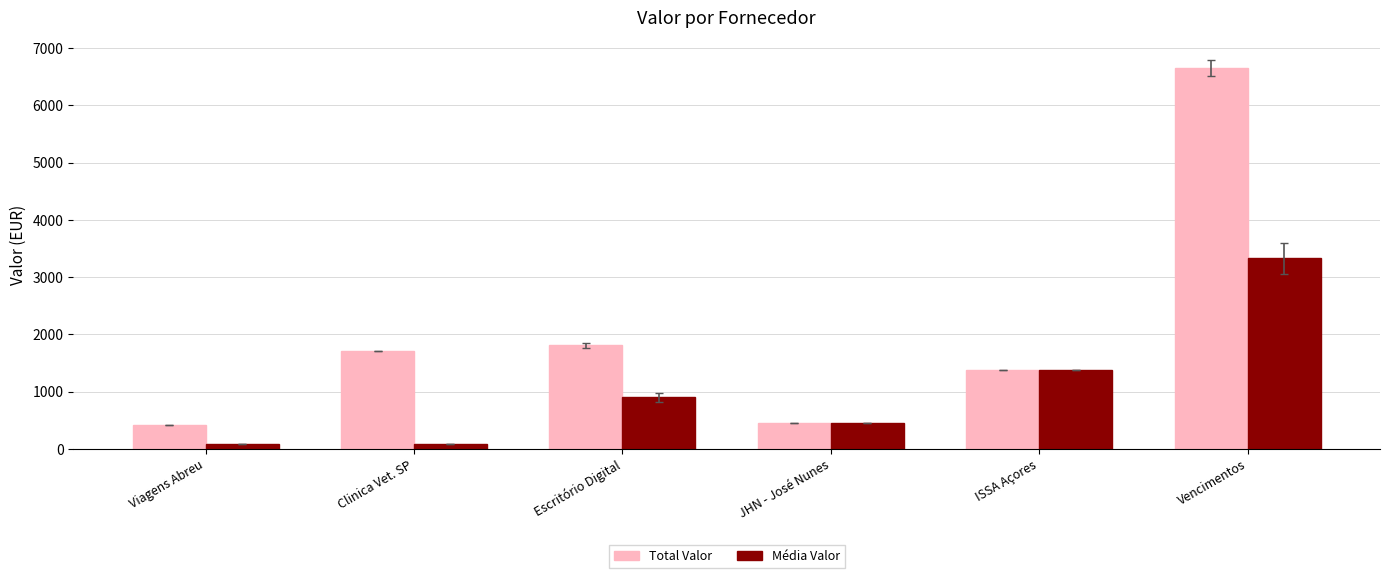

What is the difference between the Média Valor values at JHN - José Nunes and Viagens Abreu?

372.1